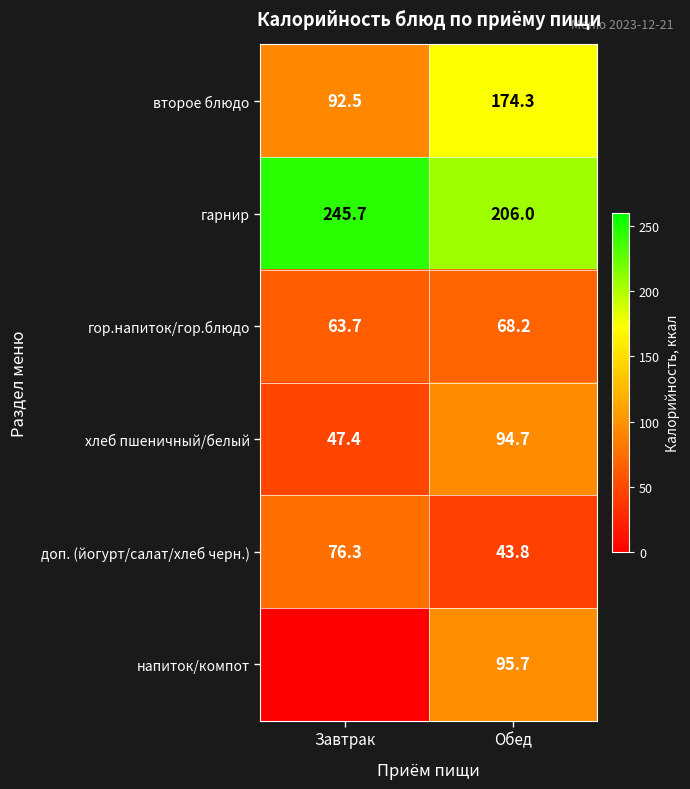

The доп. (йогурт/салат/хлеб черн.) series shows 24.7 at Обед. True or false?

False